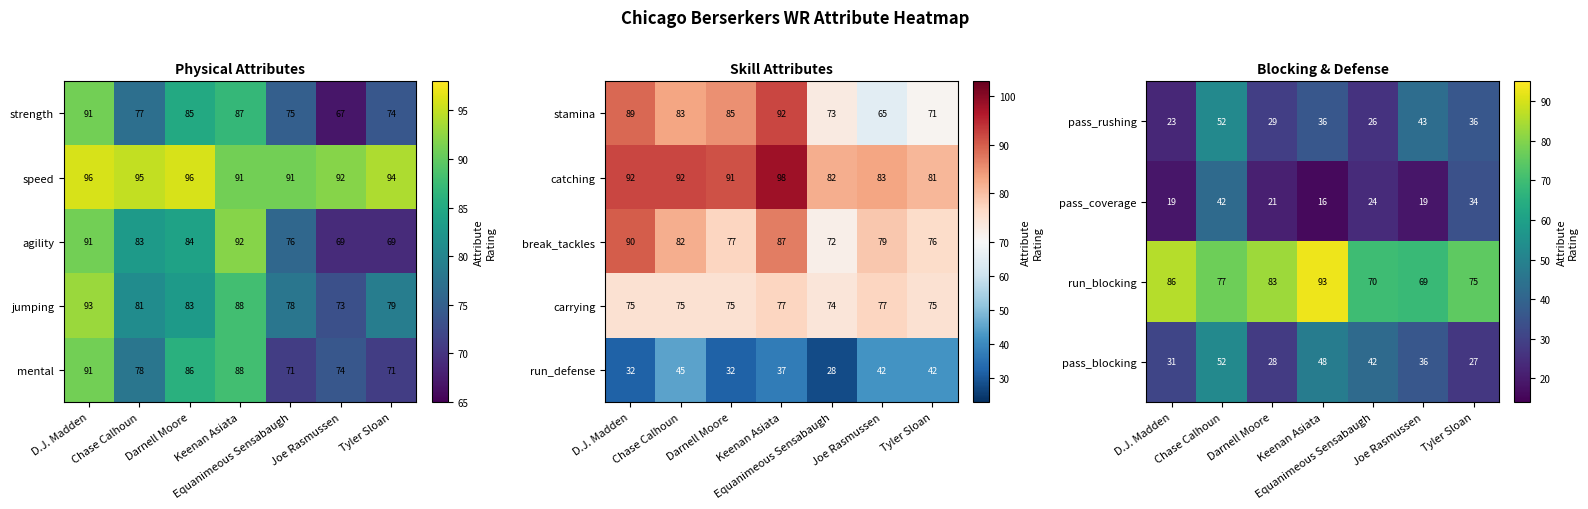

What is the difference between the pass_rushing values at Tyler Sloan and Chase Calhoun?

16